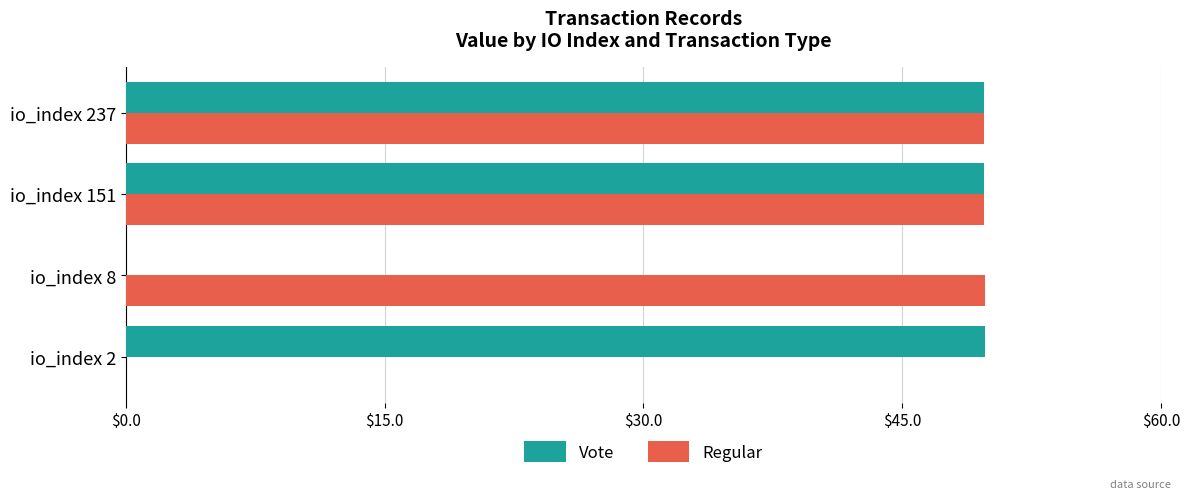

What is the maximum value shown in the chart?

49.8